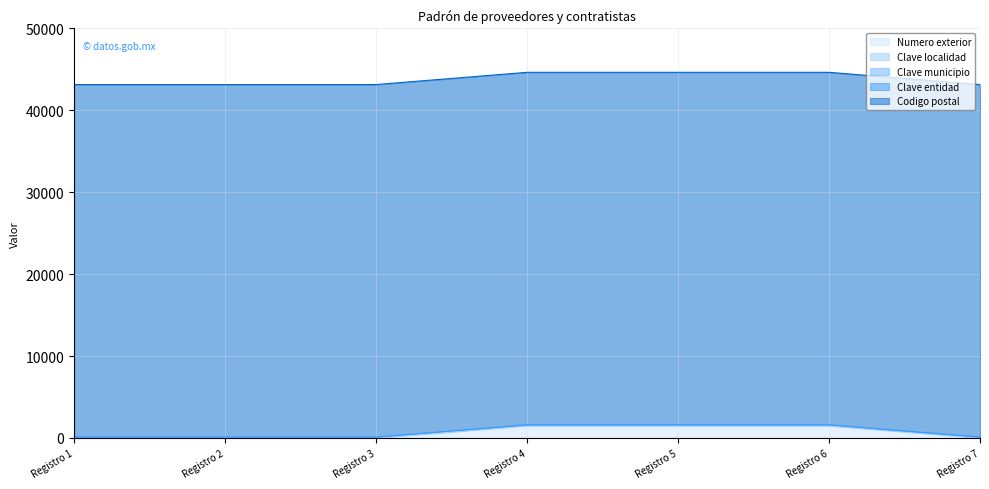

At which label is Clave localidad closest to 46?

Registro 1